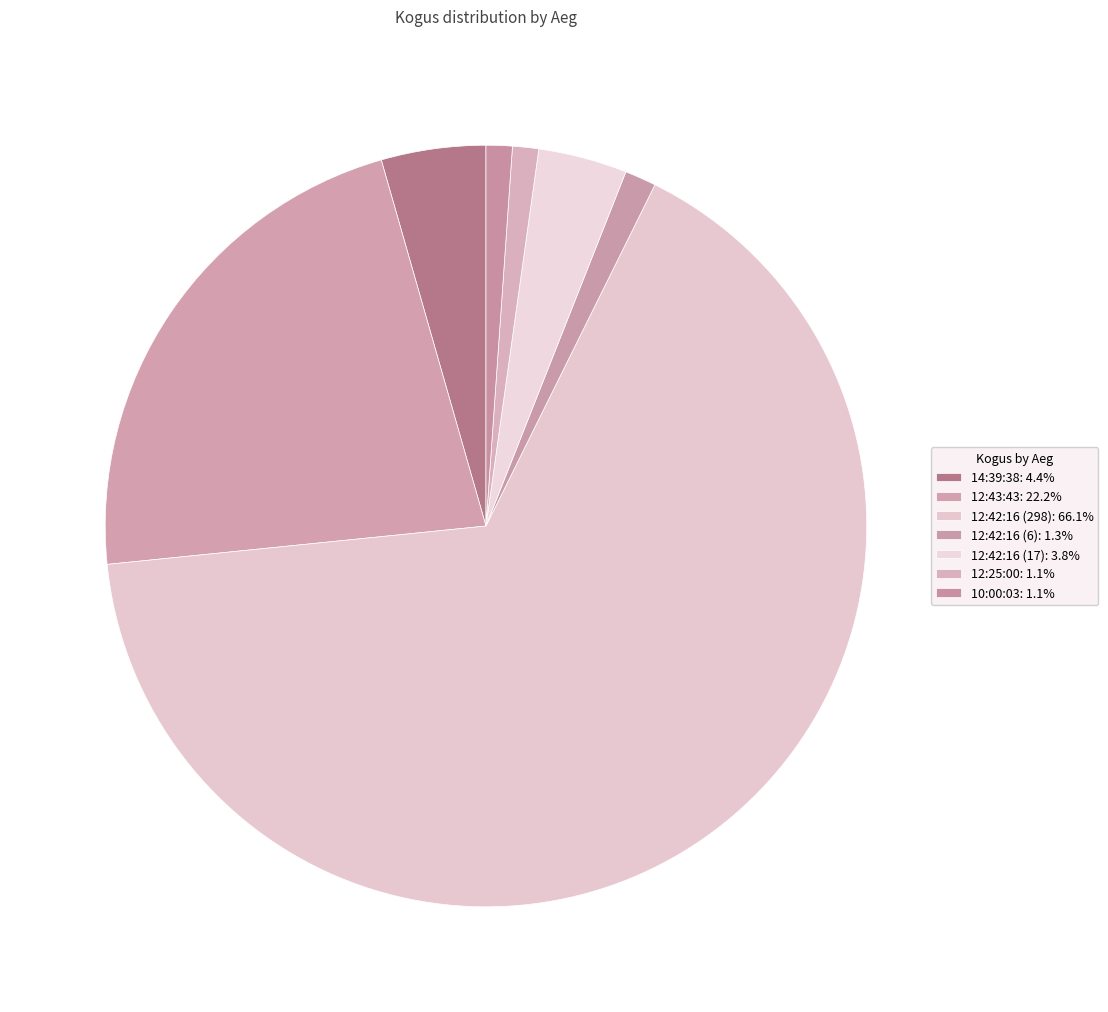

How many slices are in this pie chart?

7